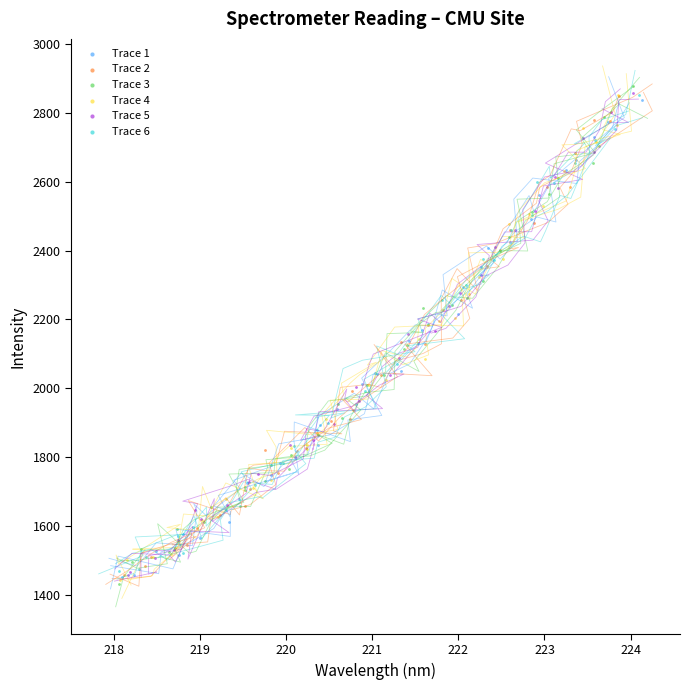

Which series reaches the maximum Y coordinate?

Trace 3